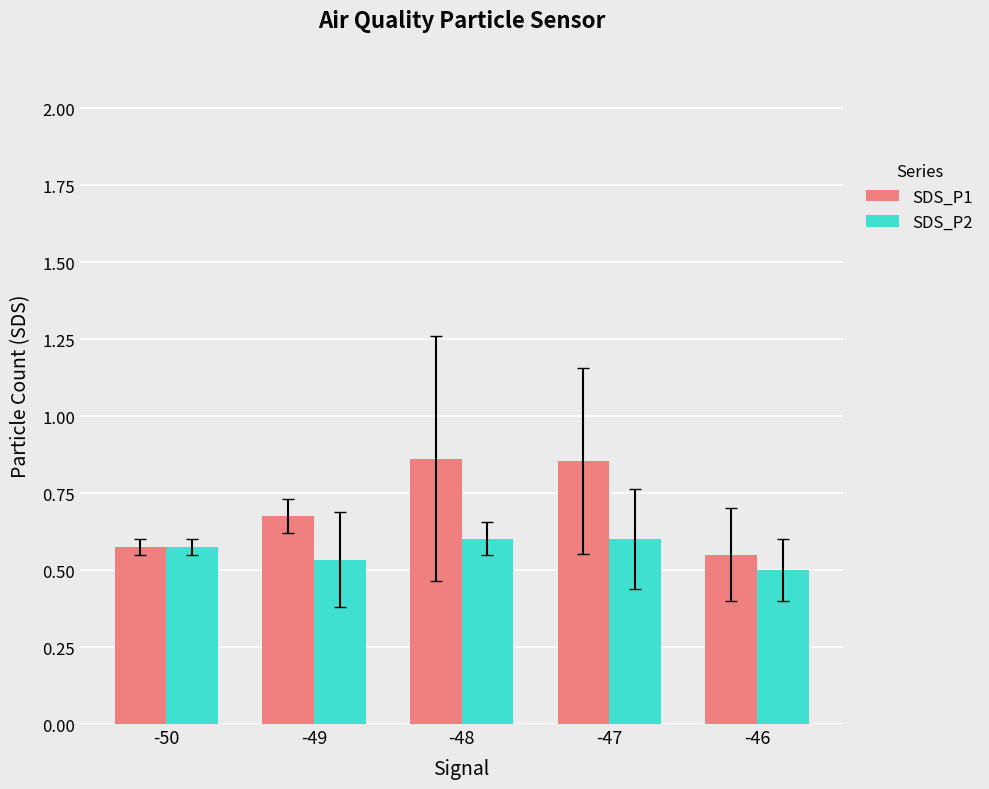

Between -50 and -47, which series saw the biggest shift?

SDS_P1